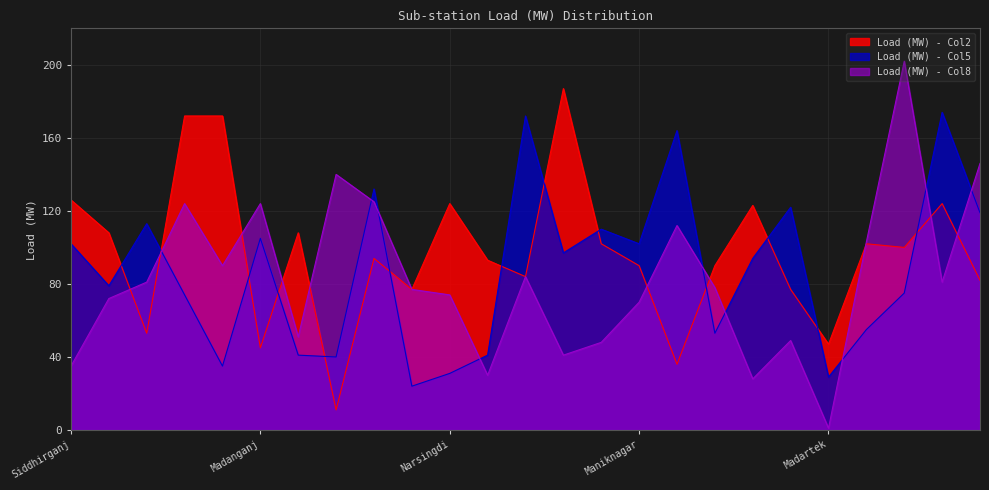

List the series in order of their overall mean, highest first.

Load (MW) - Col2, Load (MW) - Col5, Load (MW) - Col8